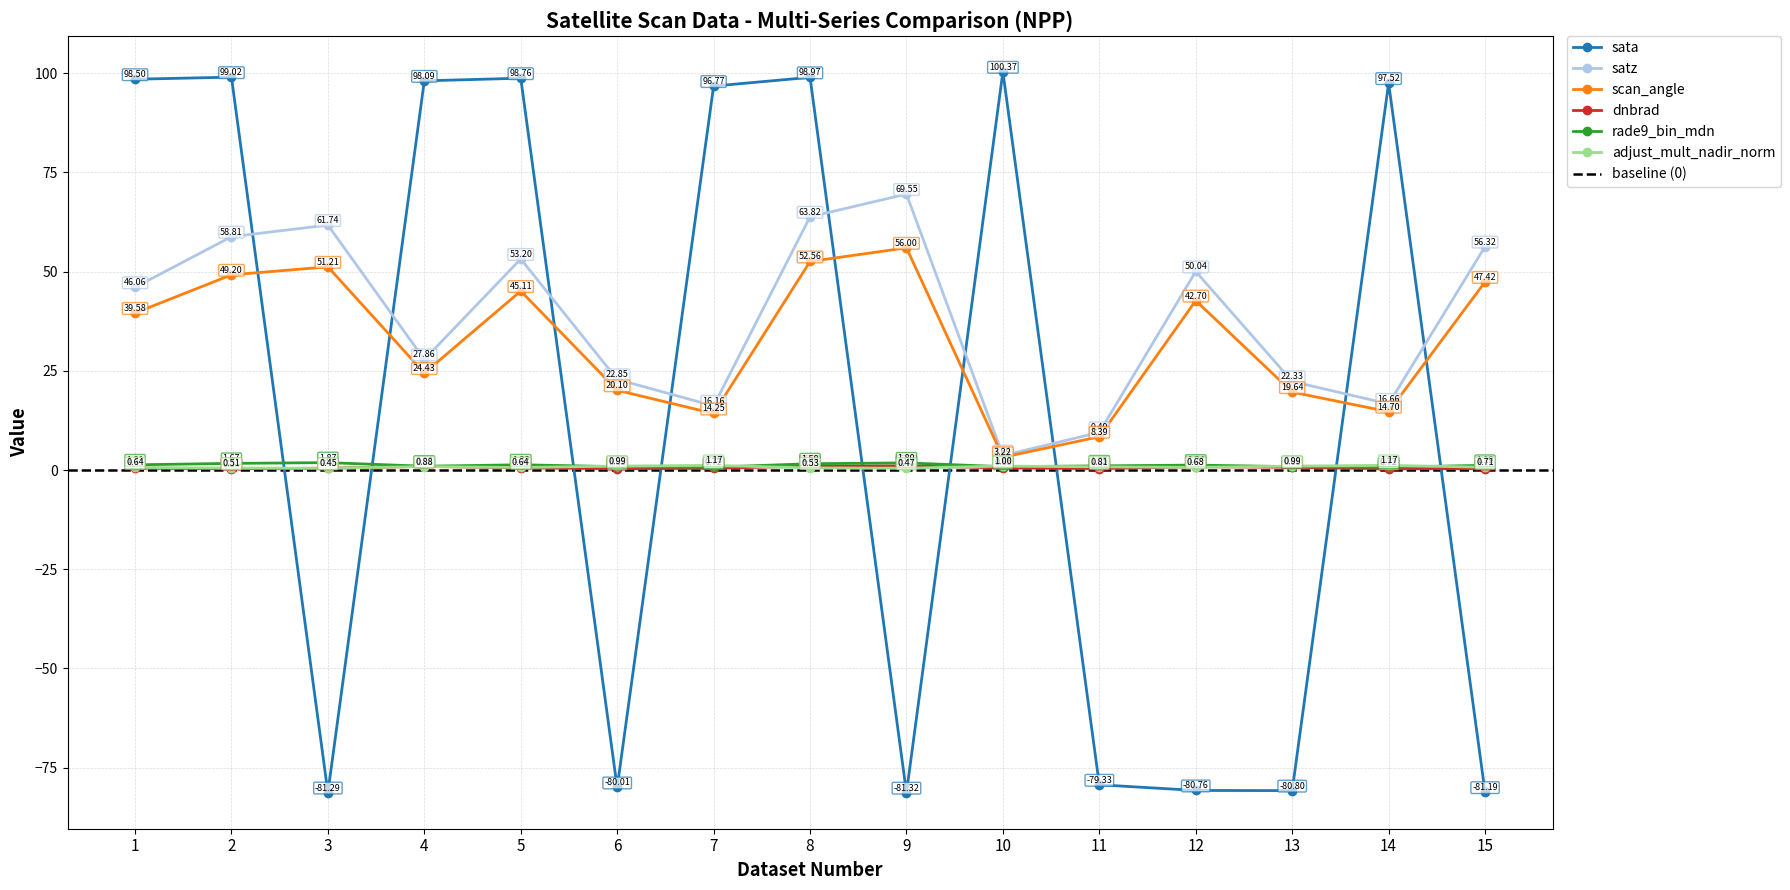

At 4, list the series in order from largest to smallest.

sata, satz, scan_angle, rade9_bin_mdn, dnbrad, adjust_mult_nadir_norm